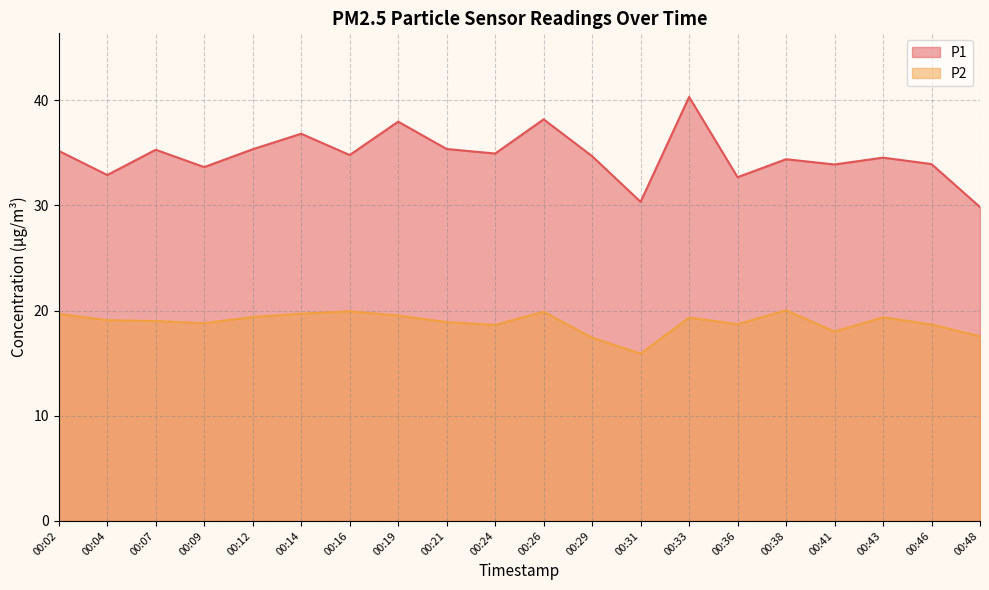

What is the difference between the P2 values at 00:07 and 00:24?

0.4